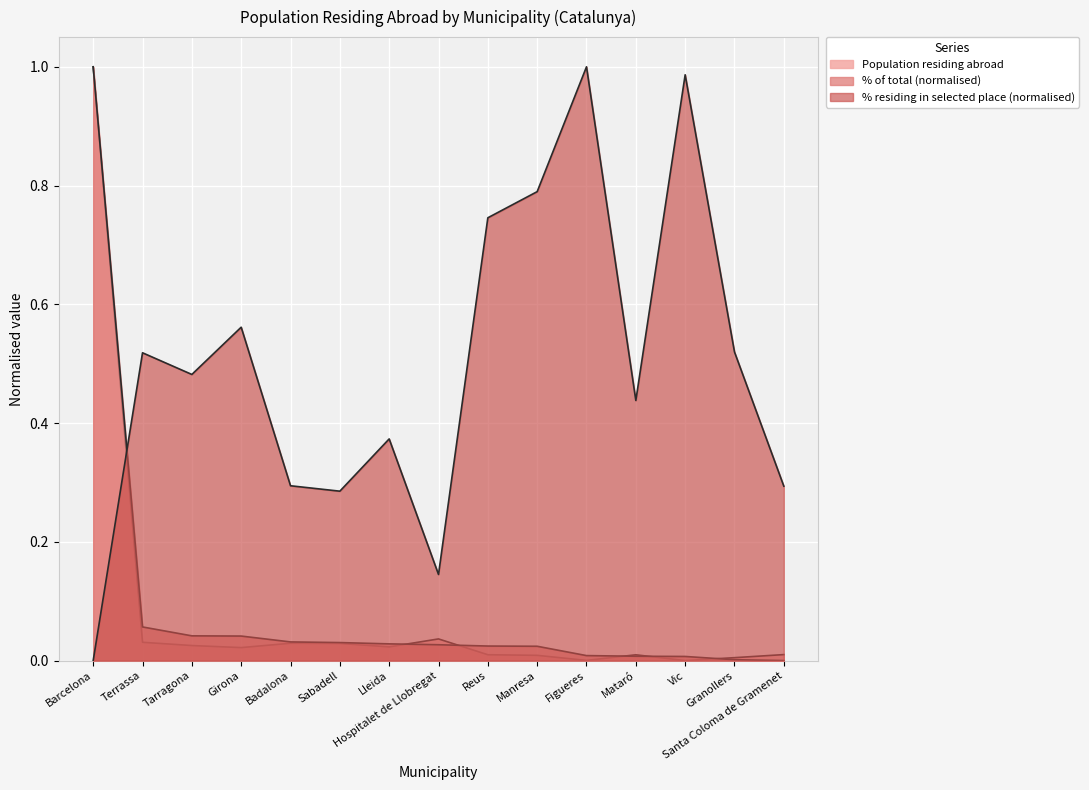

How many distinct data groups are displayed?

3